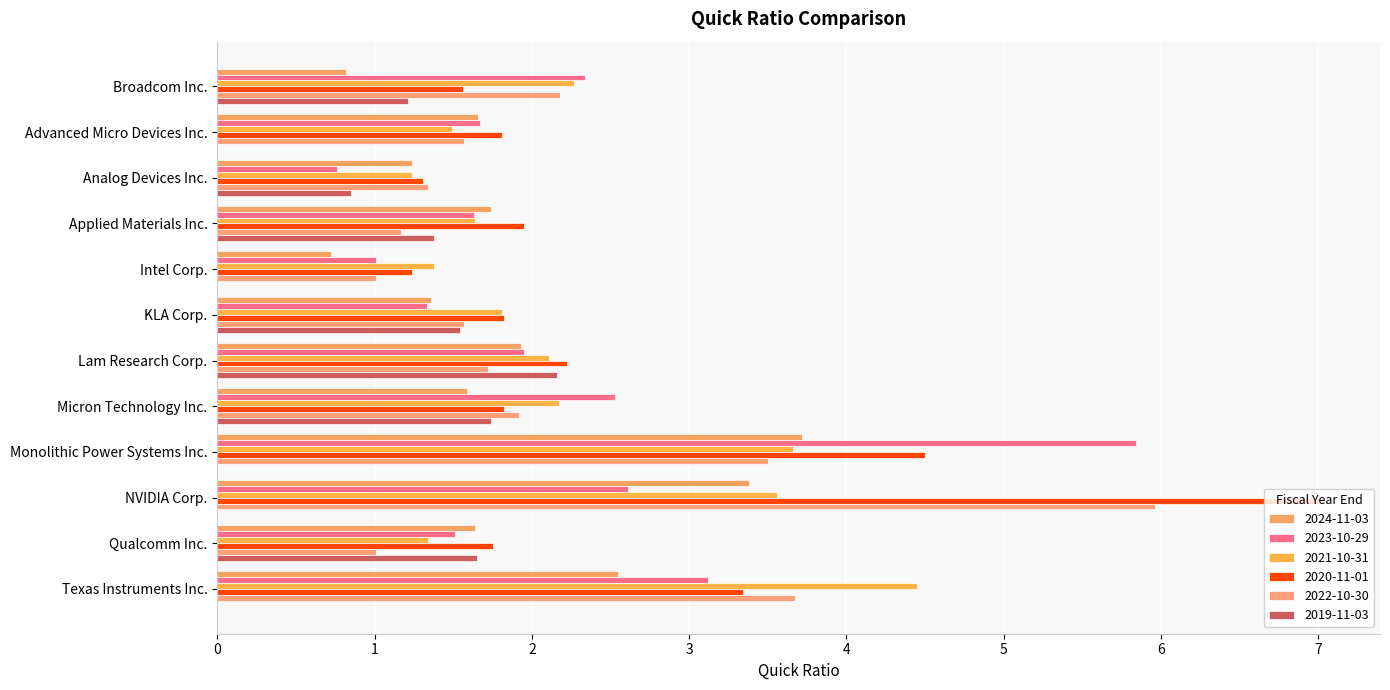

What is the sum of the 2023-10-29 values at Advanced Micro Devices Inc. and Texas Instruments Inc.?

4.8